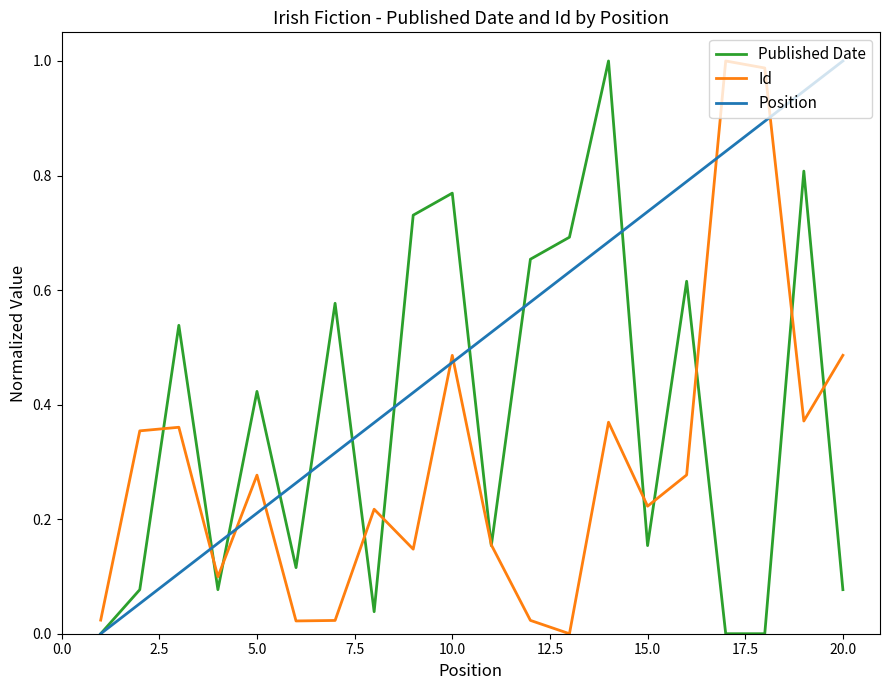

List the series in order of their overall mean, lowest first.

Id, Published Date, Position